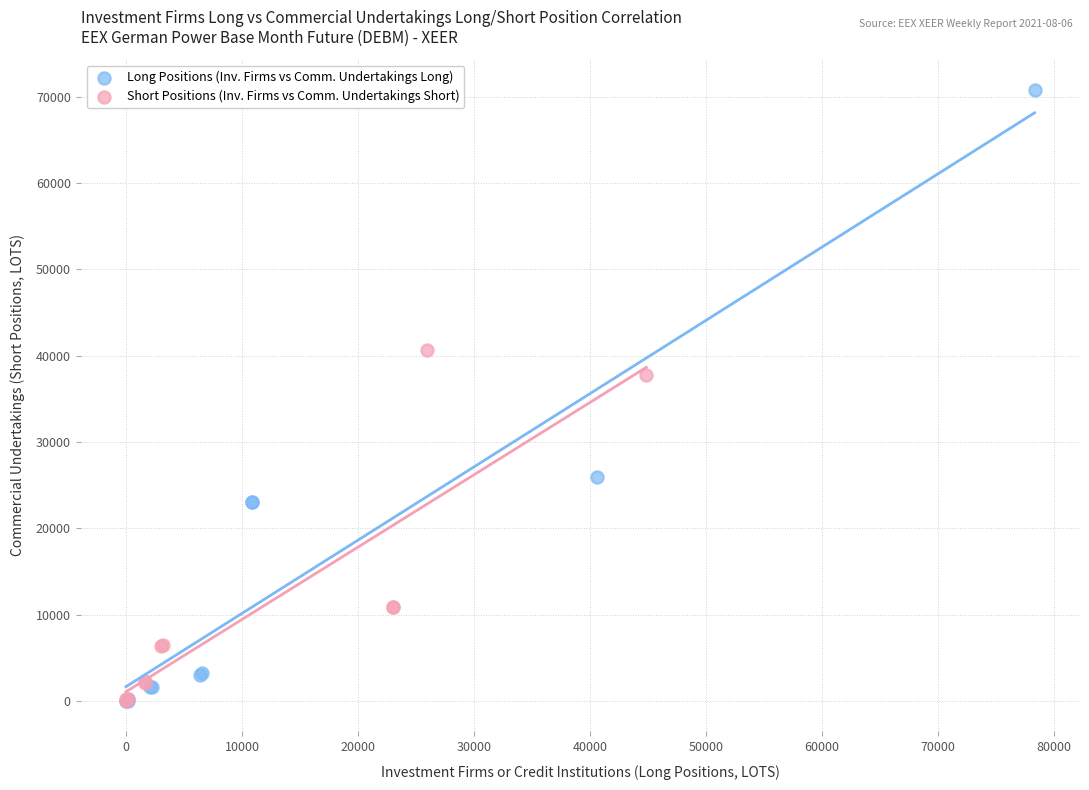

Which series contains the highest Y value?

Long Positions (Inv. Firms vs Comm. Undertakings Long)